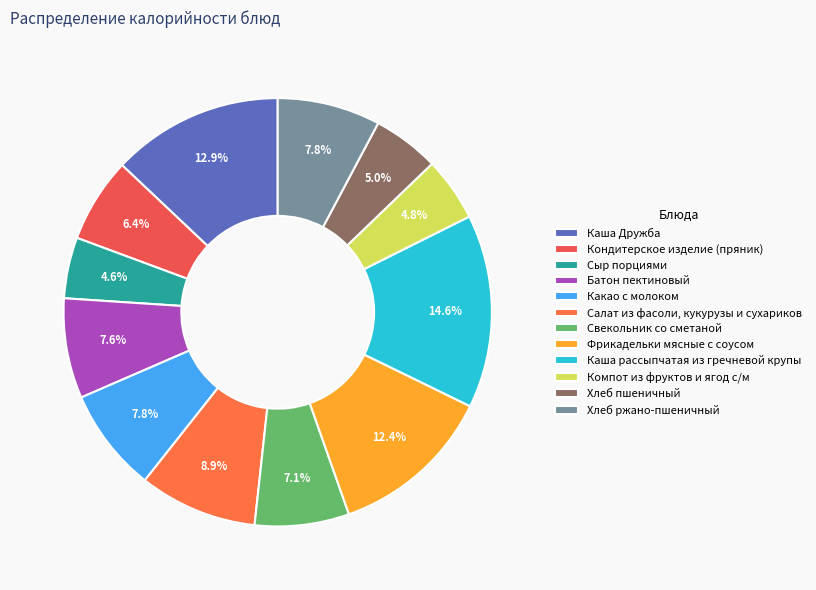

Do Хлеб пшеничный and Какао с молоком together represent more than half of the pie?

No